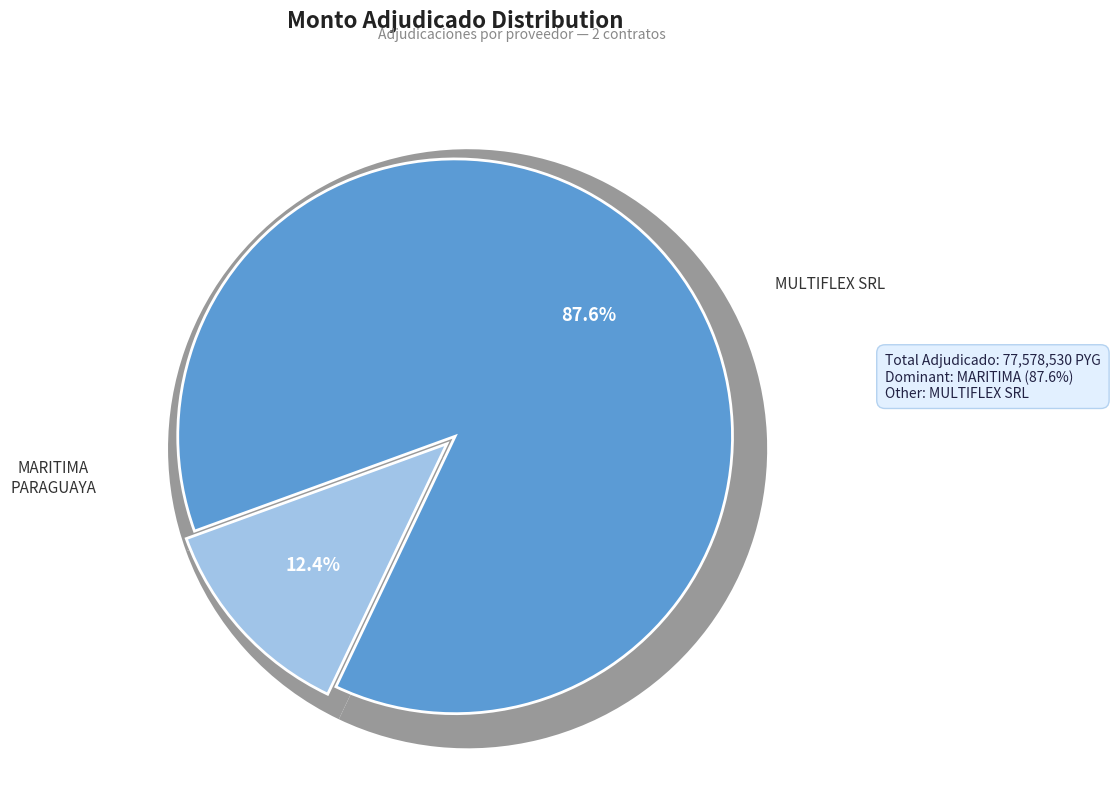

What percentage is NOT represented by COMPANIA MARITIMA PARAGUAYA S.A.?

12.4%